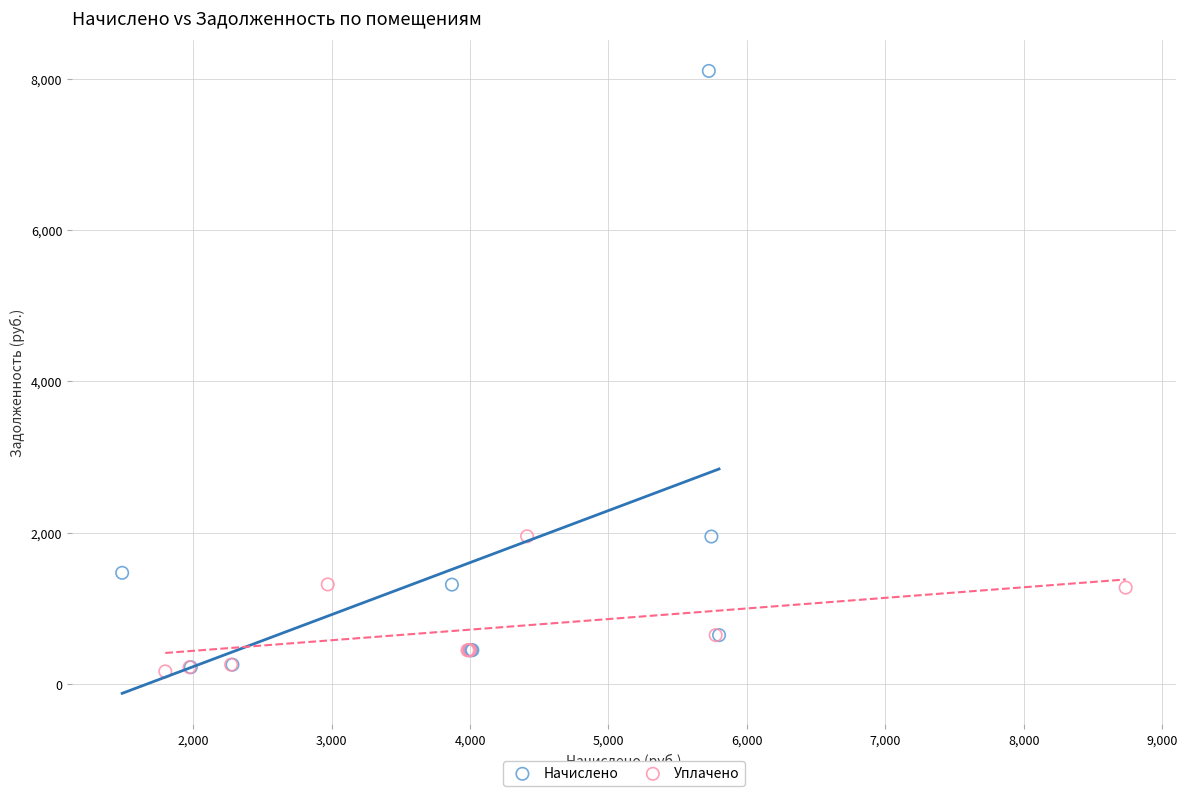

Which series has the widest spread of Y values?

Начислено